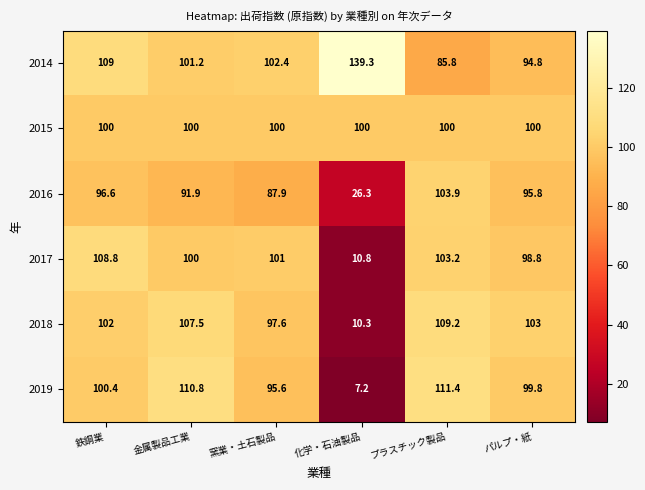

What is the smallest value displayed?

7.2